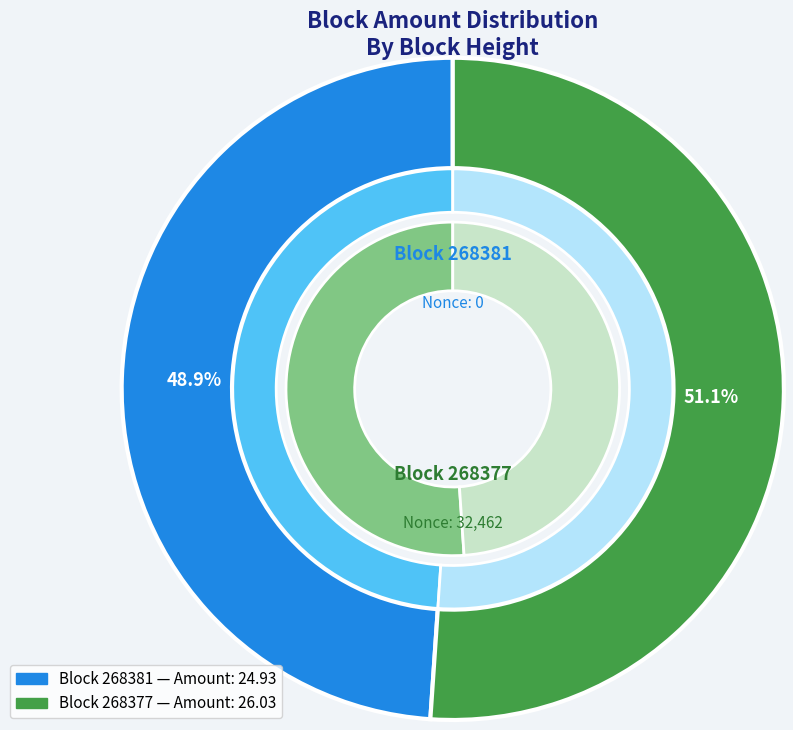

Does 268377 account for over 50% of the chart?

Yes